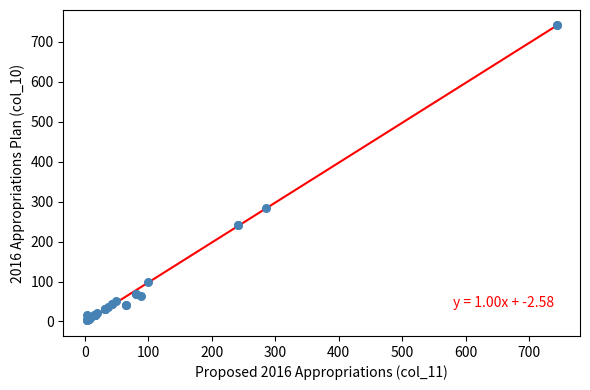

What Y value in the scatter plot is closest to 373?

284.8